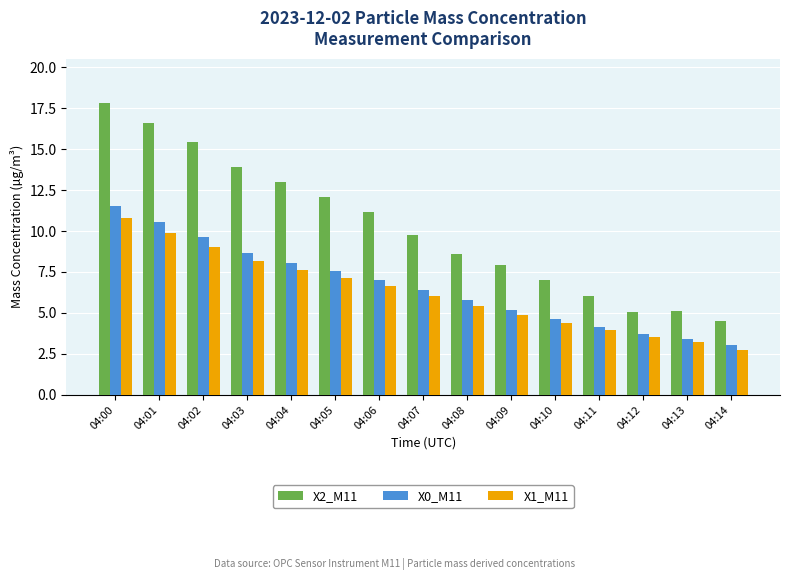

What is the spread (max minus min) of values at 04:00?

7.0